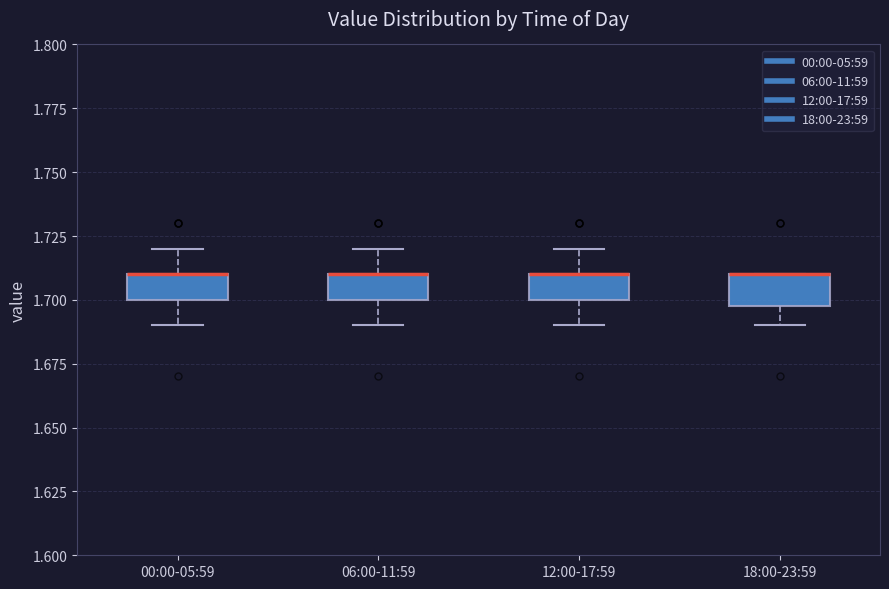

Where does the lower whisker of the box for 12:00-17:59 end on the y-axis? The values are not printed on the chart, so give them approximately, as read against the axis.

1.69